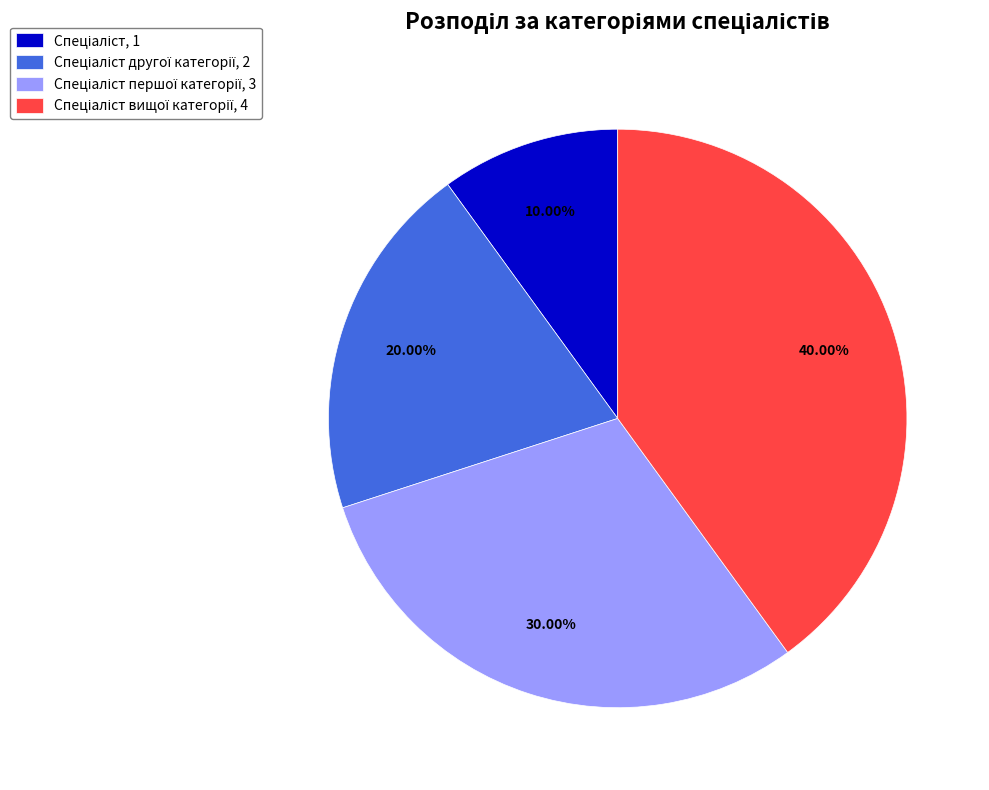

Does any single category account for the majority?

No